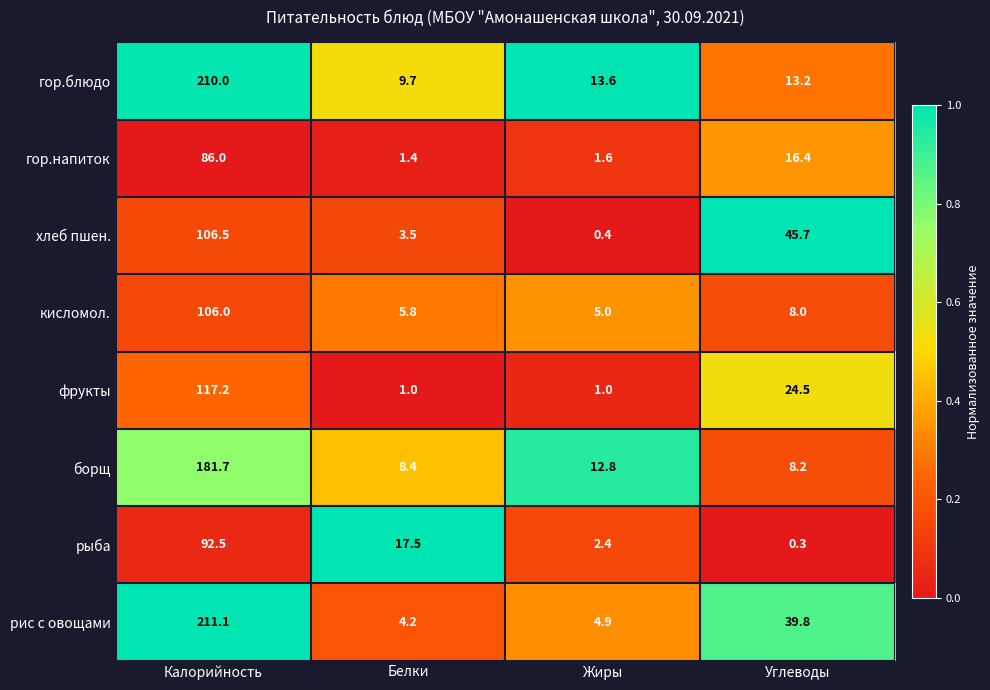

Rank the series by their maximum value, from lowest to highest.

гор.напиток, рыба, кисломол., хлеб пшен., фрукты, борщ, гор.блюдо, рис с овощами